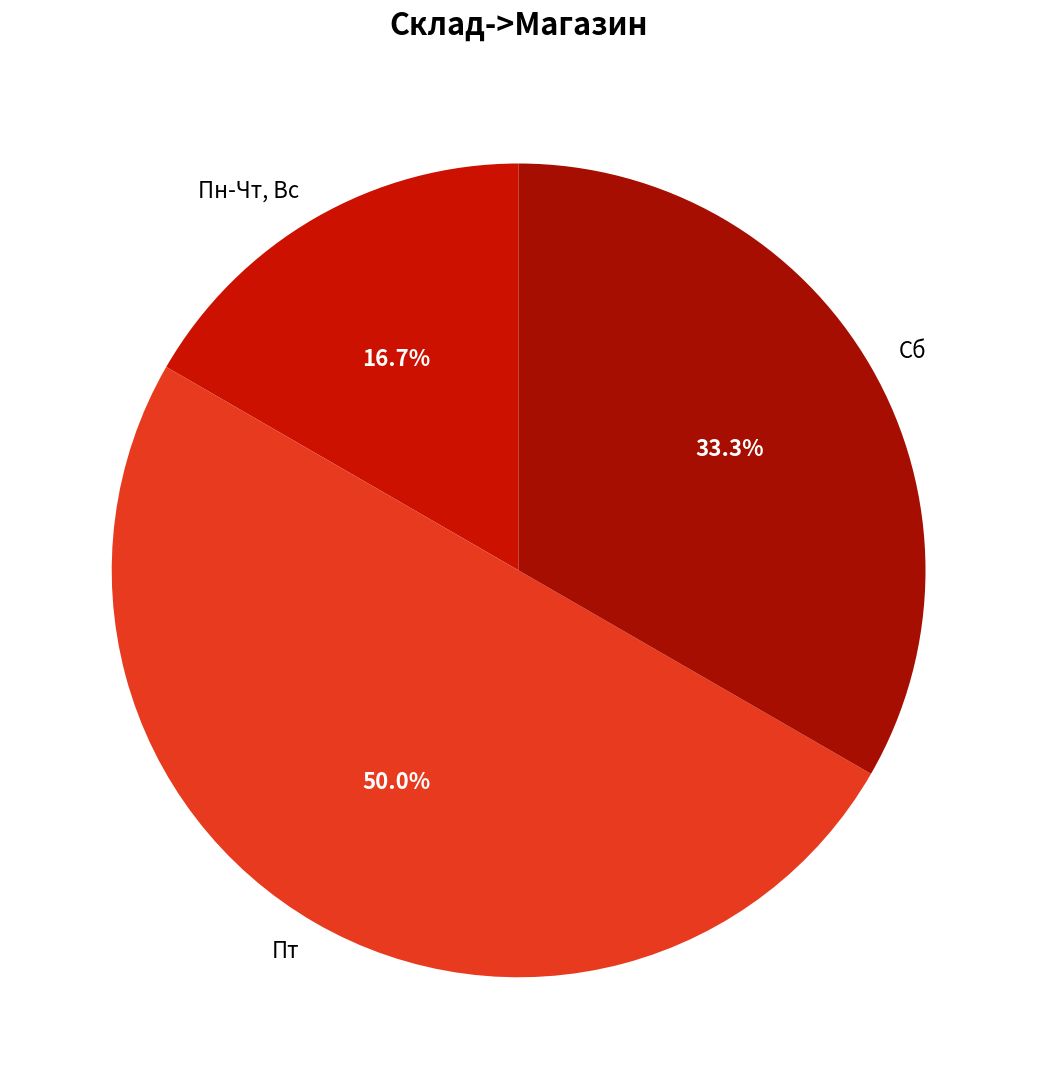

Between Пн-Чт, Вс and Сб, which is larger?

Сб